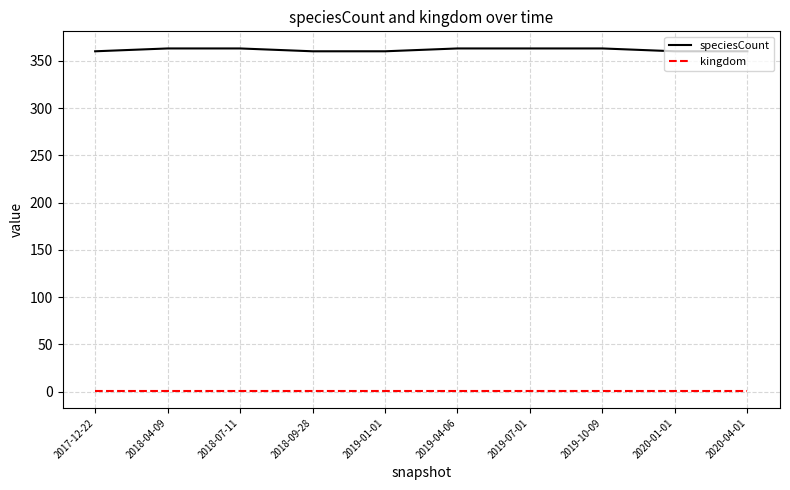

Reading left to right, extract all data points from this chart.

speciesCount: 360	363	363	360	360	363	363	363	360	360
kingdom: 1	1	1	1	1	1	1	1	1	1